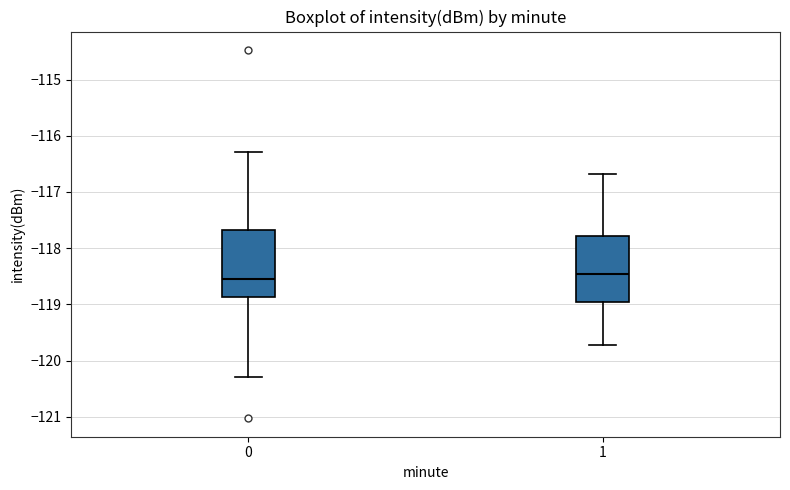

Reading left to right, read every box against the y-axis: the position of its median line, the range the box covers, and the ends of its whiskers. The values are not printed on the chart, so give them approximately, as read against the axis.

0: median -118.5, box -118.9 to -117.7, whiskers -120.3 to -116.3
1: median -118.5, box -119.0 to -117.8, whiskers -119.7 to -116.7